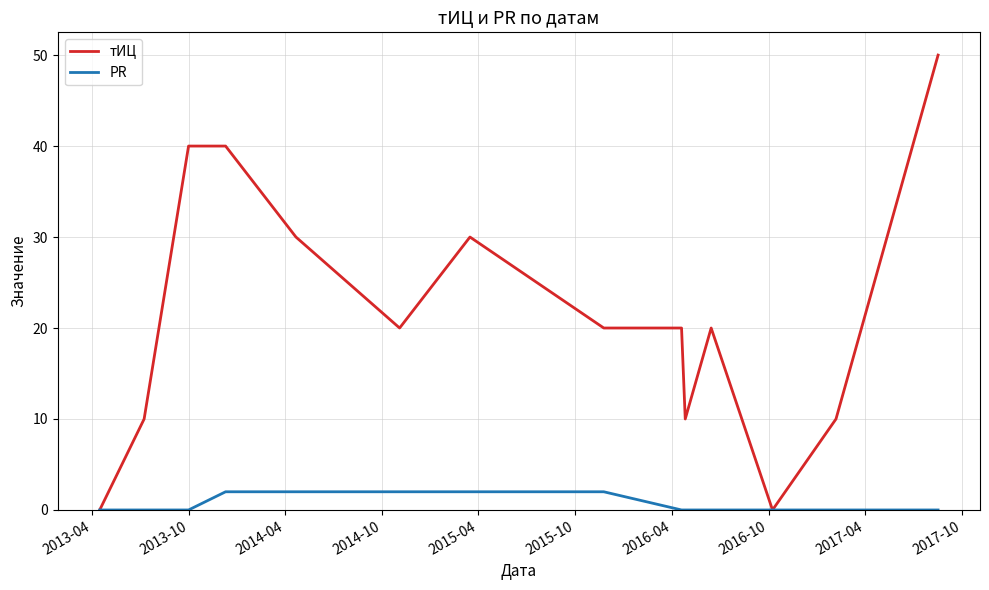

Which series has the largest range (max minus min)?

тИЦ